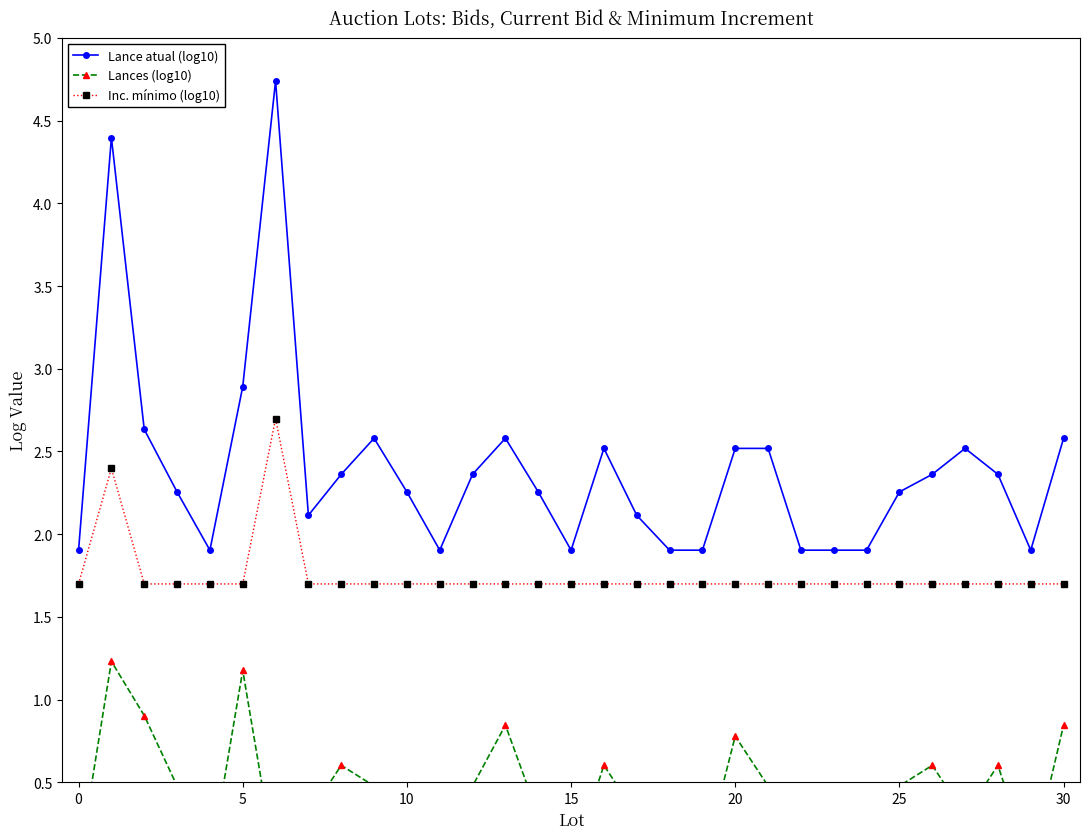

What is the lowest value of the Inc. mínimo (log10) series?

1.7